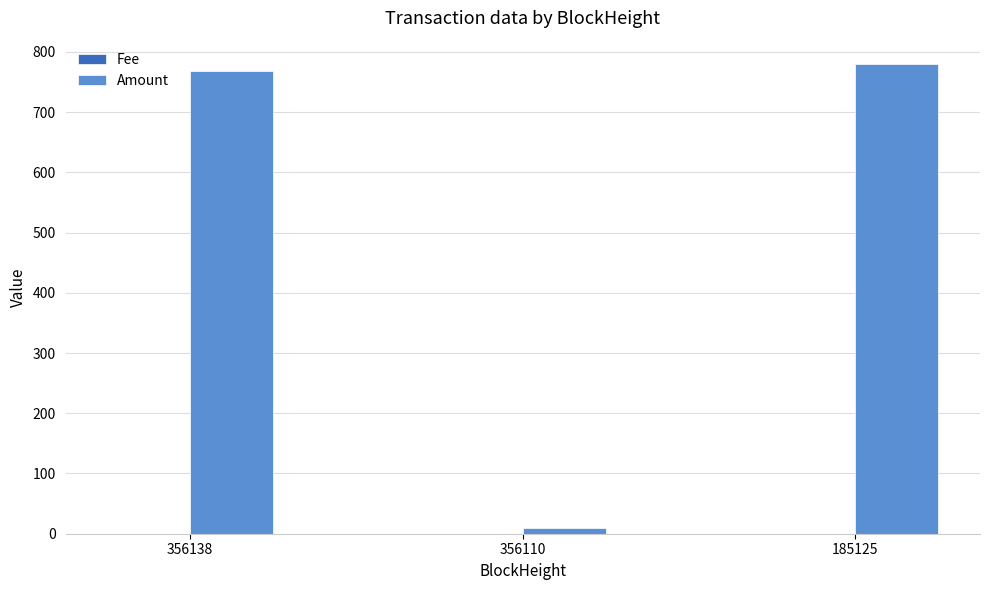

Are the bars grouped side by side (vs. stacked)?

Yes